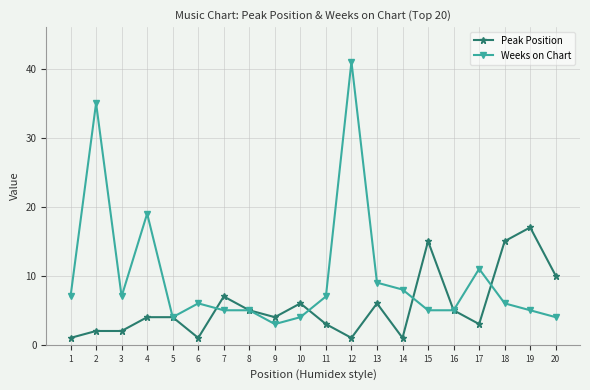

Rank the series by their average value, from highest to lowest.

Weeks on Chart, Peak Position